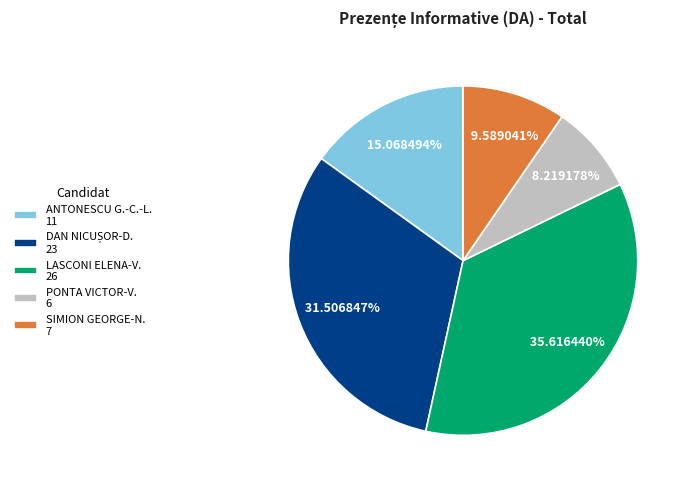

Count the number of slices in the pie.

5